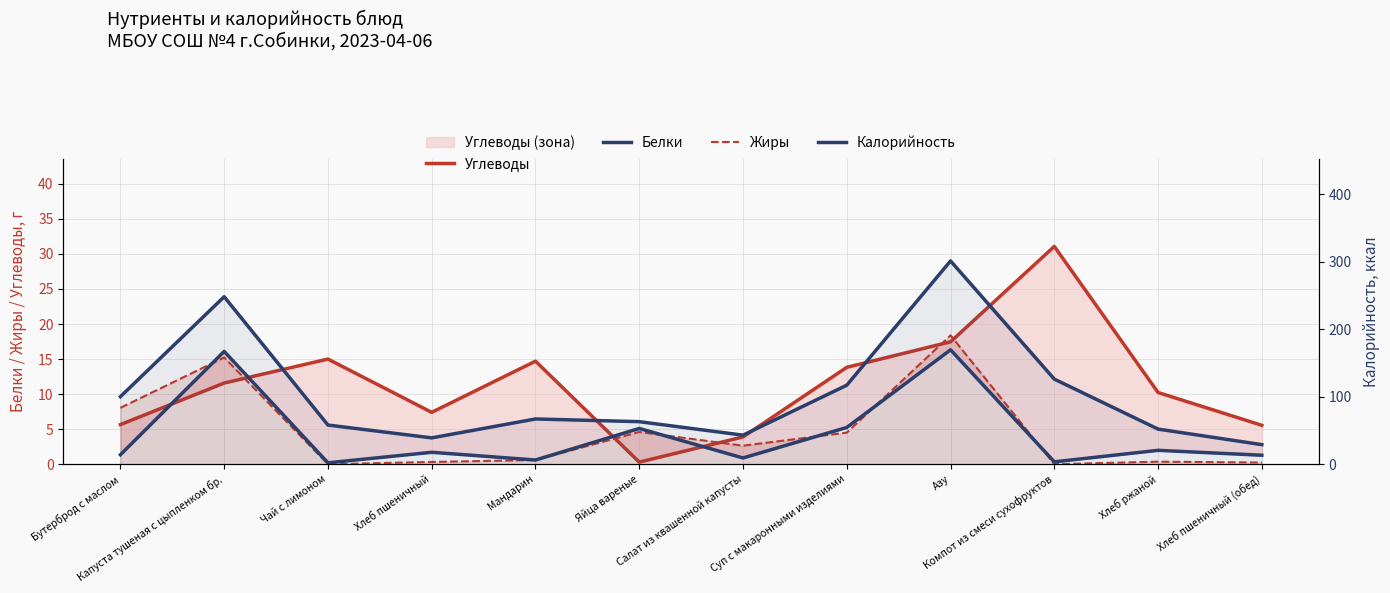

How many categories are shown in the chart?

12